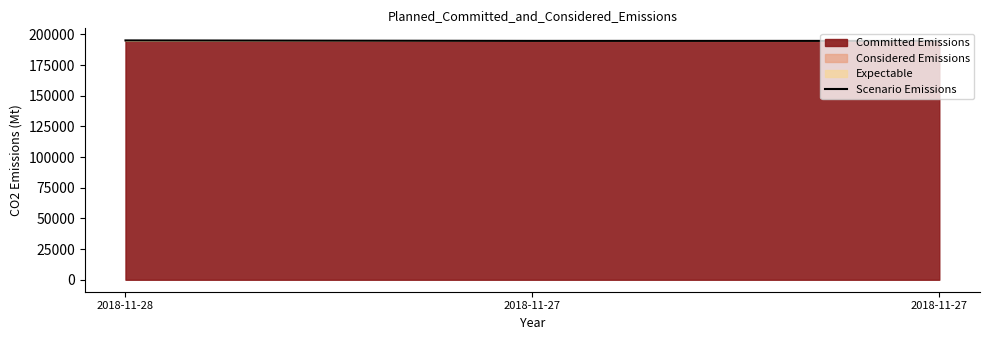

What is the greatest value displayed?

195059